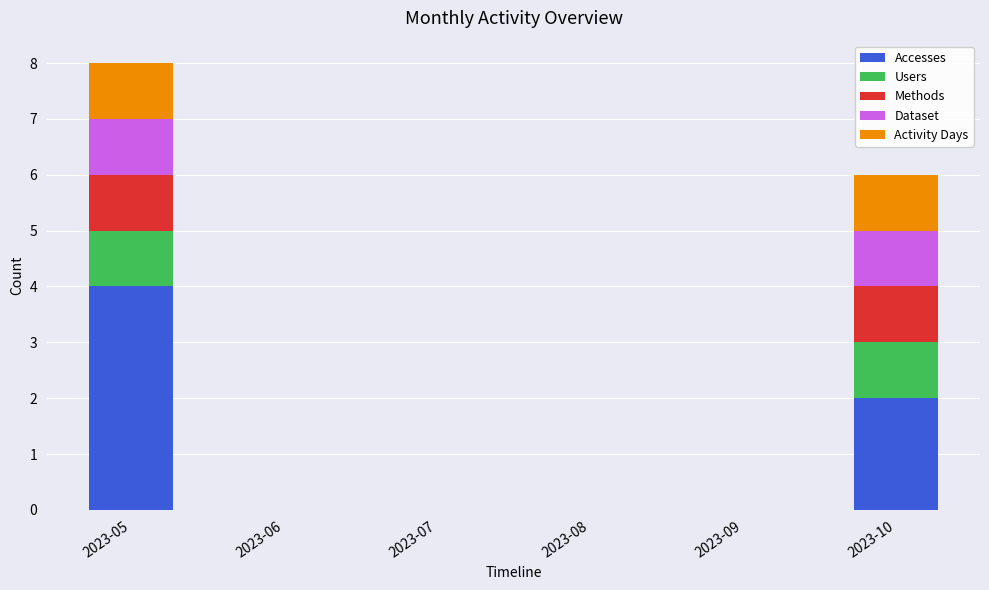

Is it true that Accesses equals 2 at 2023-06?

False